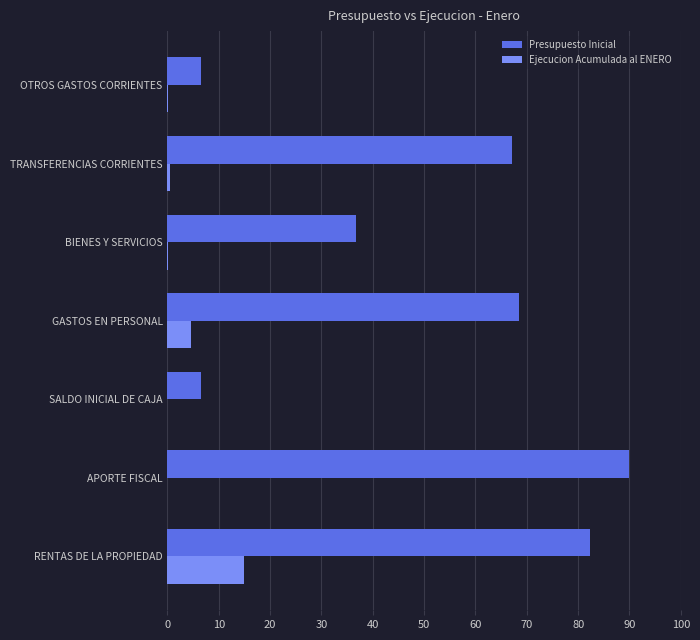

What is the total value across all series at SALDO INICIAL DE CAJA?

6.5